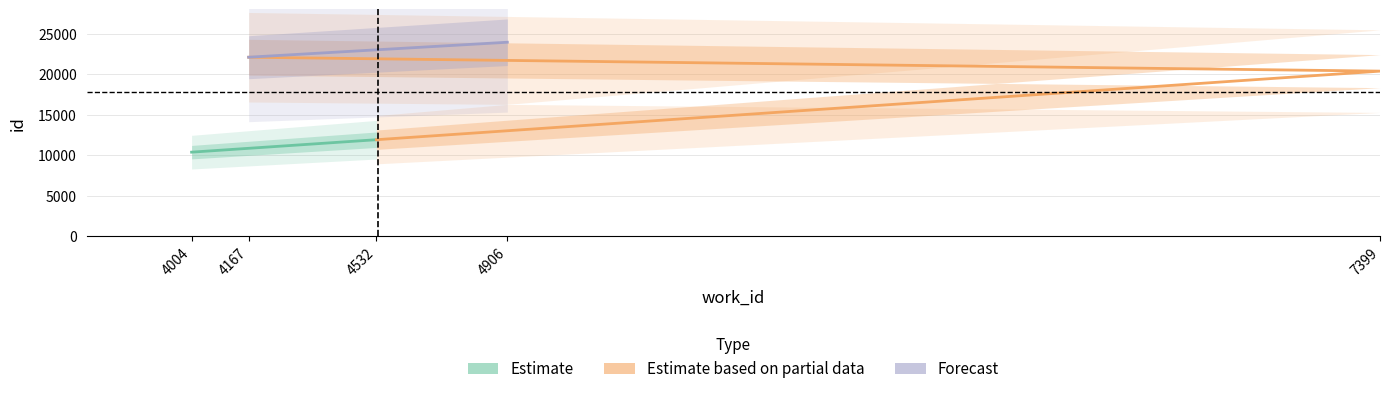

True or false: id and work_id cross at least once.

False